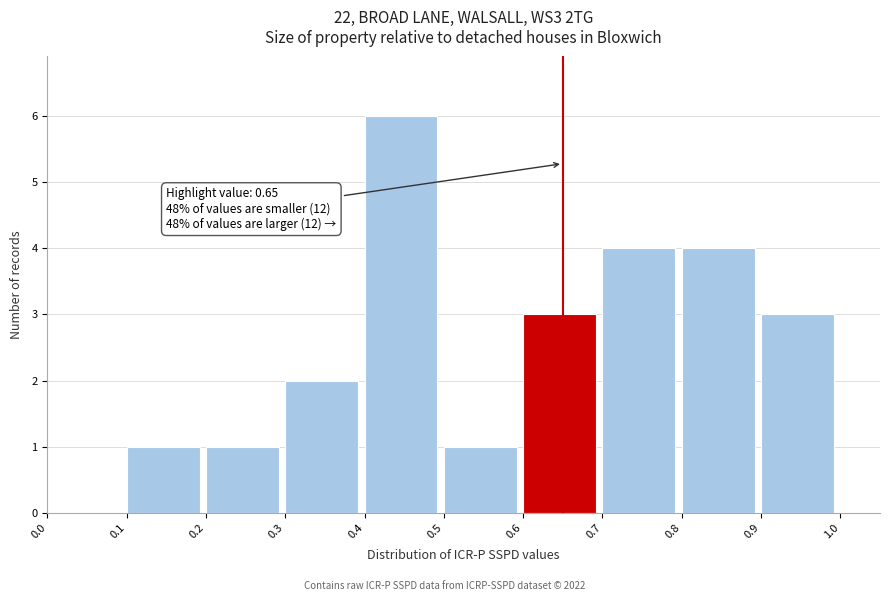

Which range on the x-axis has the tallest bar?

0.4 to 0.5